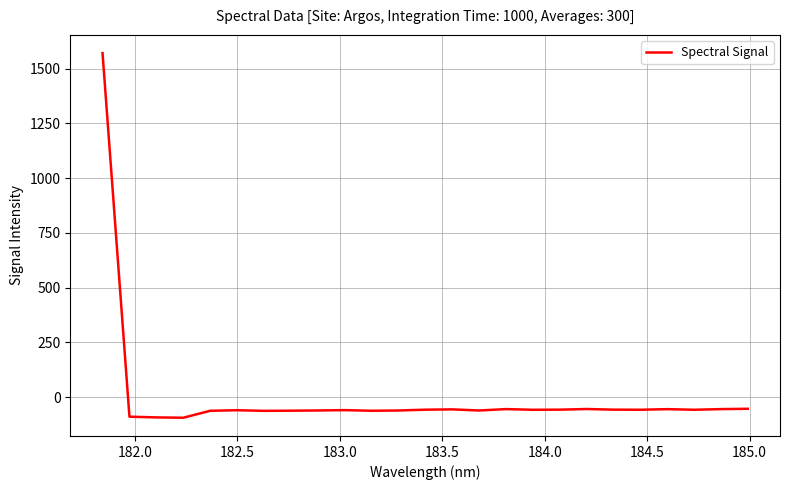

What is the difference between the maximum and minimum values?

1663.5